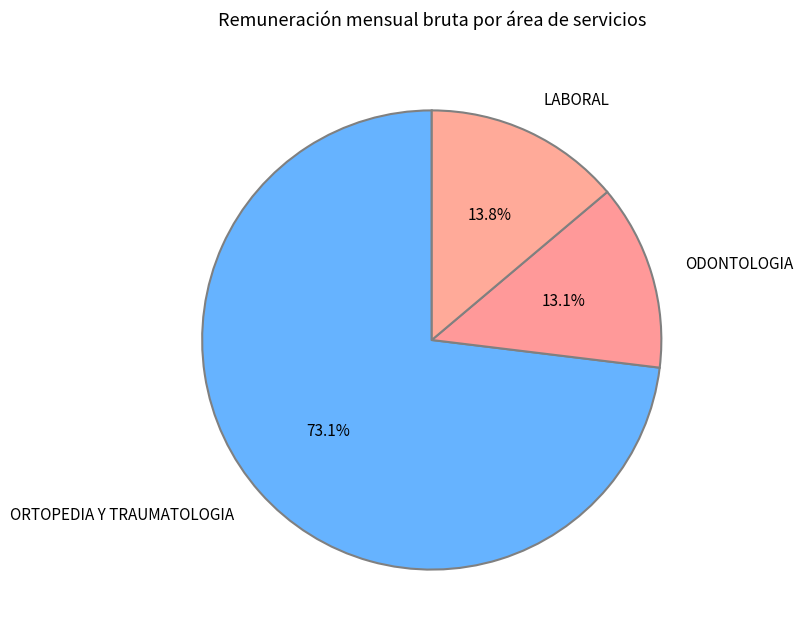

Does ODONTOLOGIA represent more than half of the total?

No